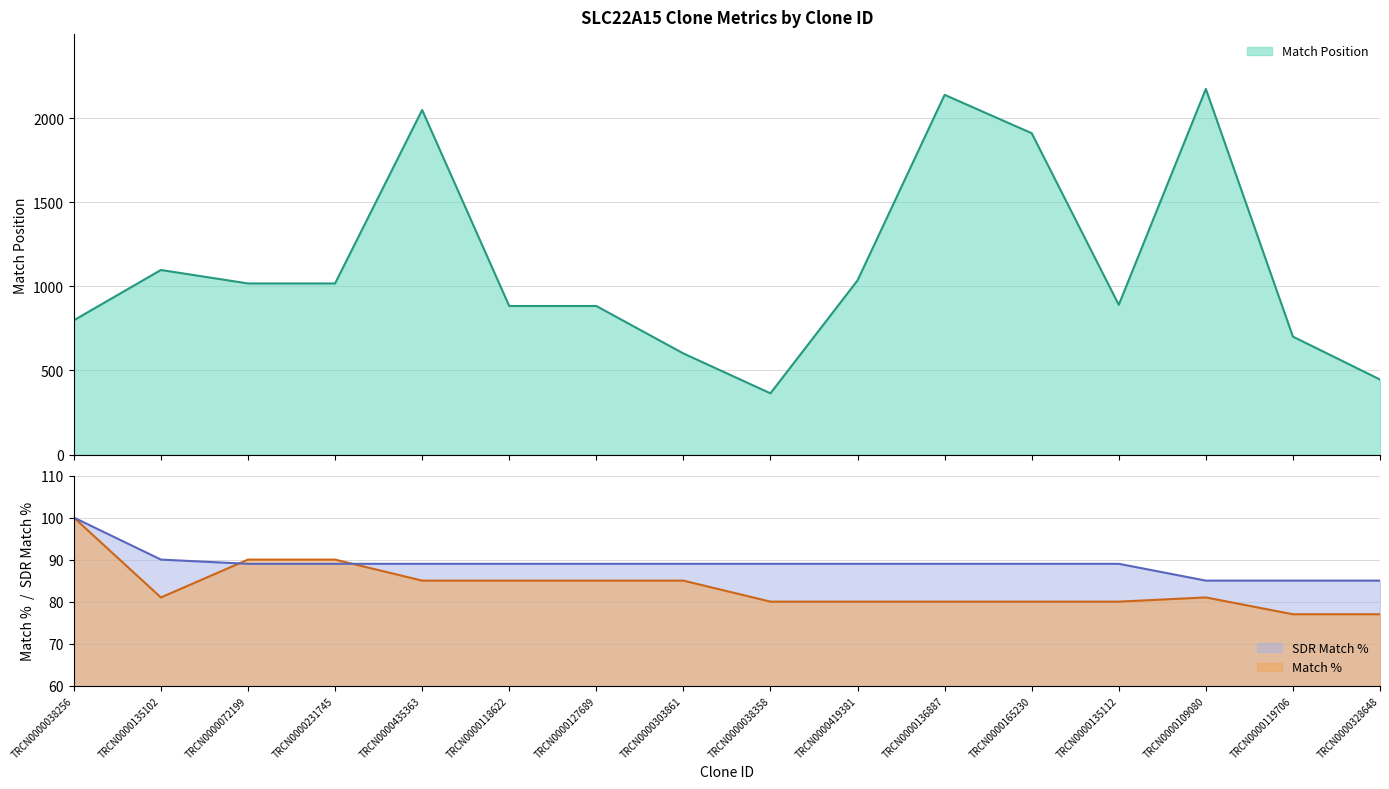

What value does the Match Position series have at TRCN0000231745, to the nearest 50?

1000